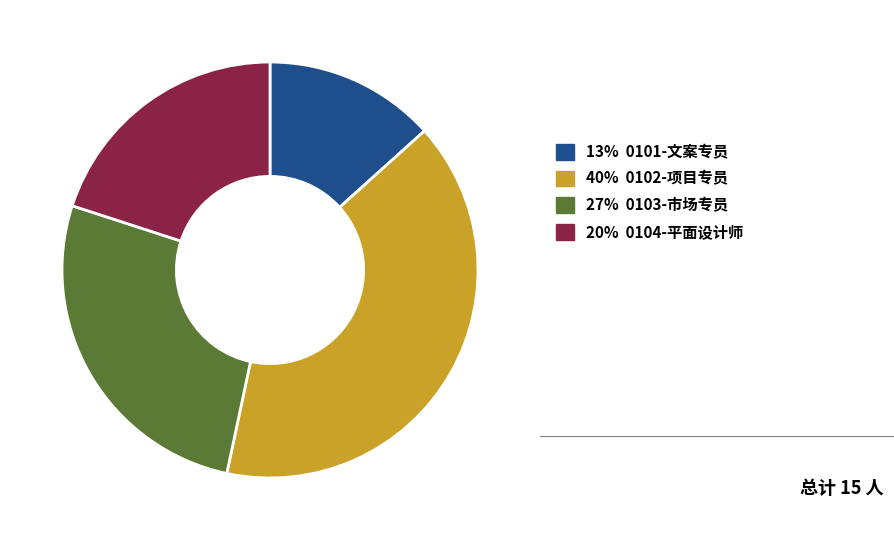

Approximately how many times larger is the value at 13% 0101-文案专员 compared to 40% 0102-项目专员?

0.3